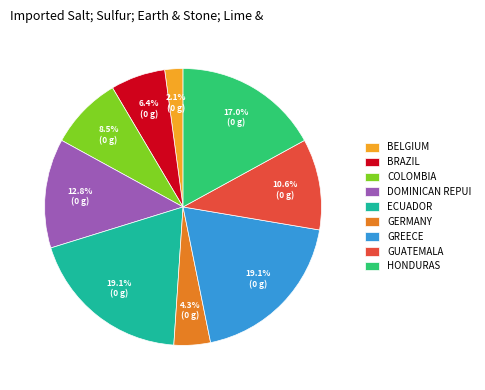

Between HONDURAS and BRAZIL, which is larger?

HONDURAS